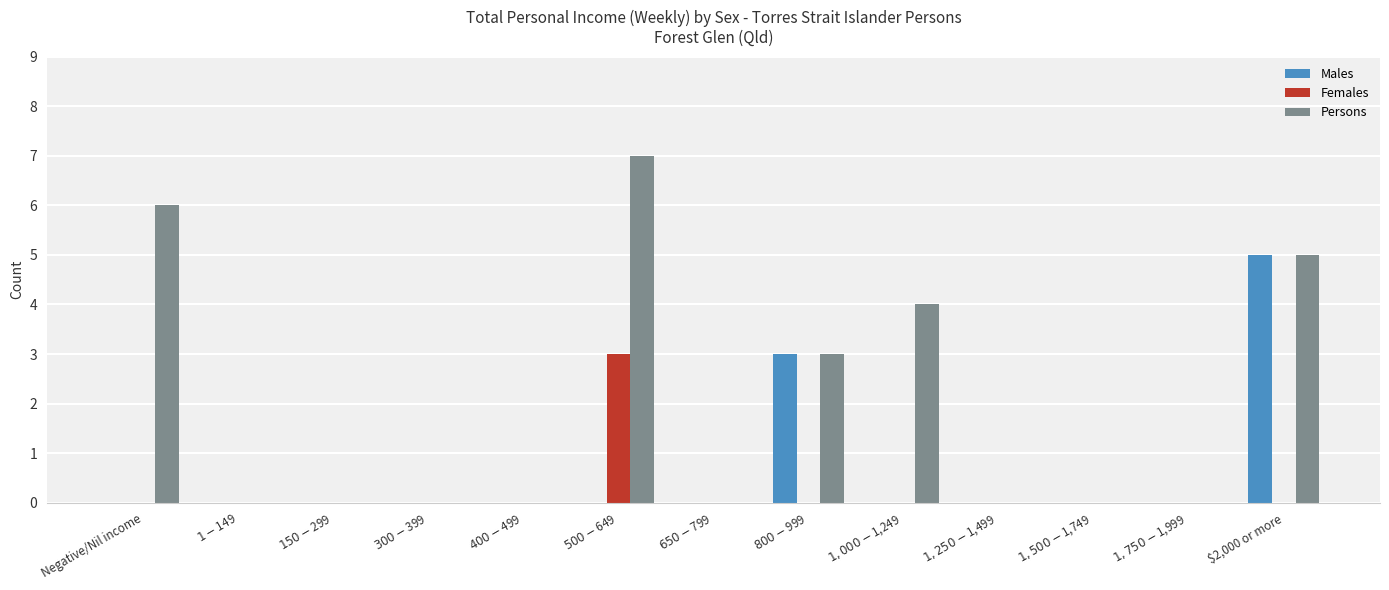

Is it true that Females equals 2 at $1,500-$1,749?

False